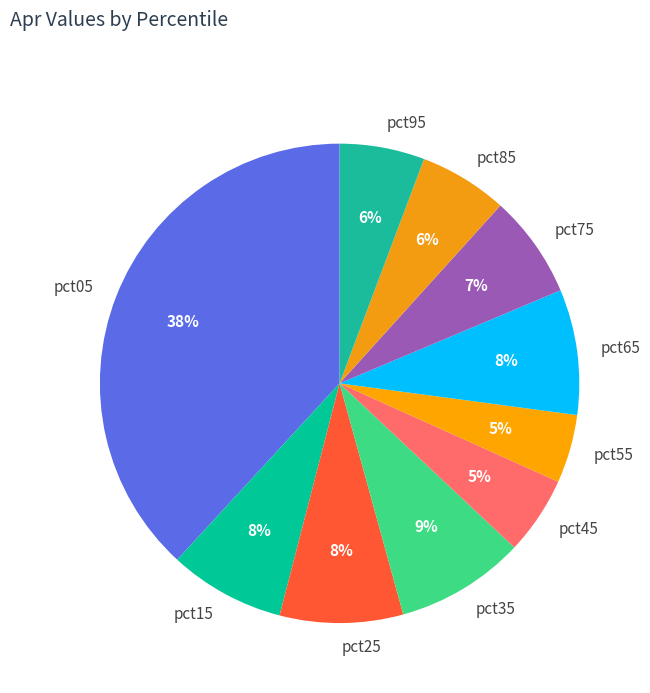

Do pct95 and pct85 together represent more than half of the pie?

No